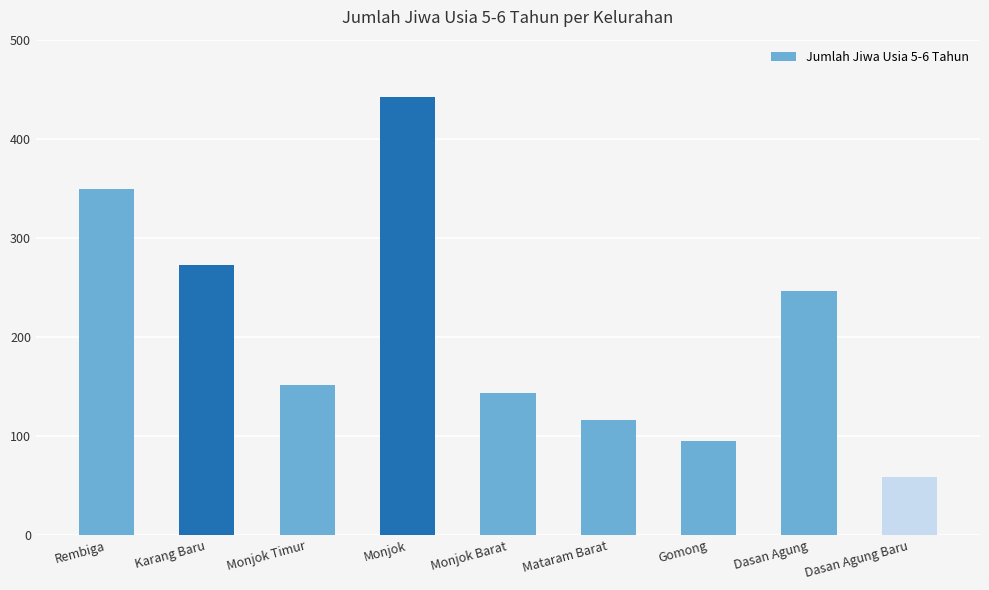

What is the value of the 8th bar from the left?

246